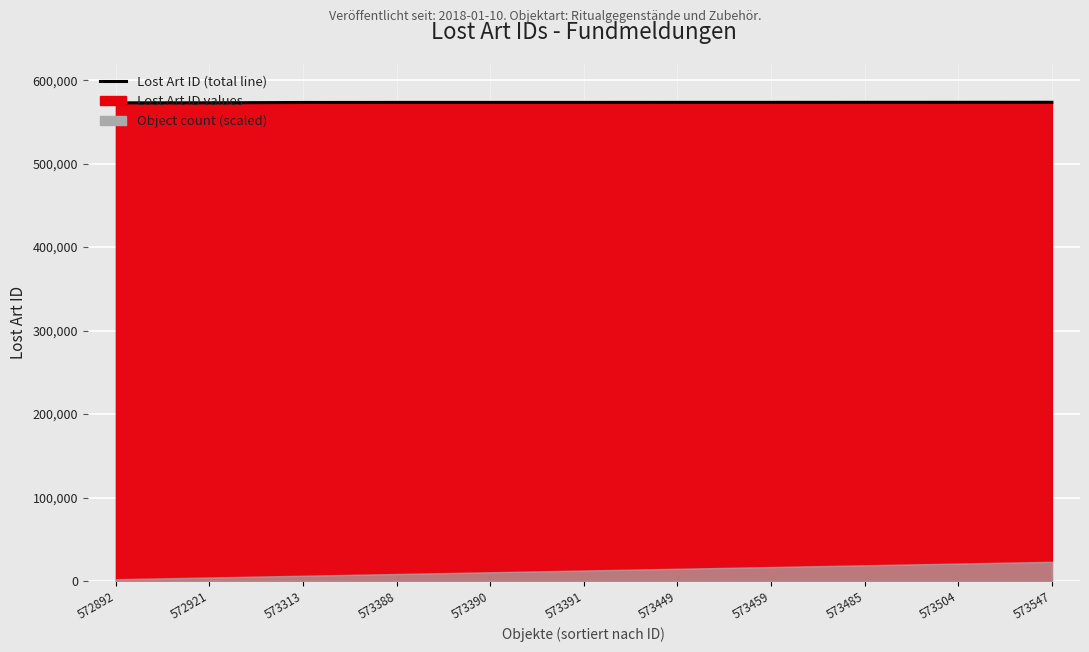

What is the difference between the maximum and second lowest values?

626